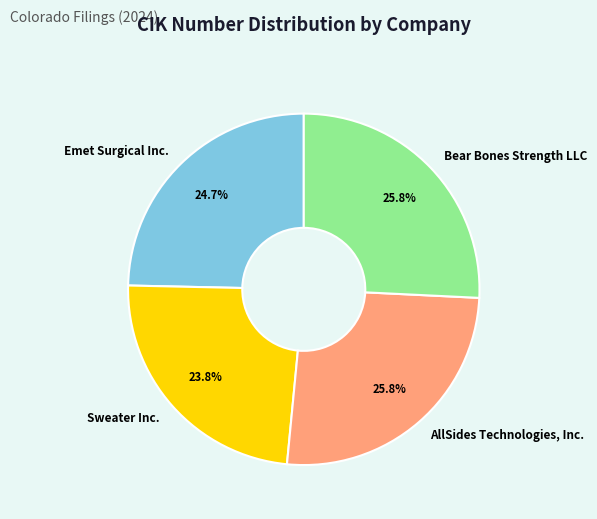

What is the ratio of the value at Bear Bones Strength LLC to the value at Emet Surgical Inc.?

1.0